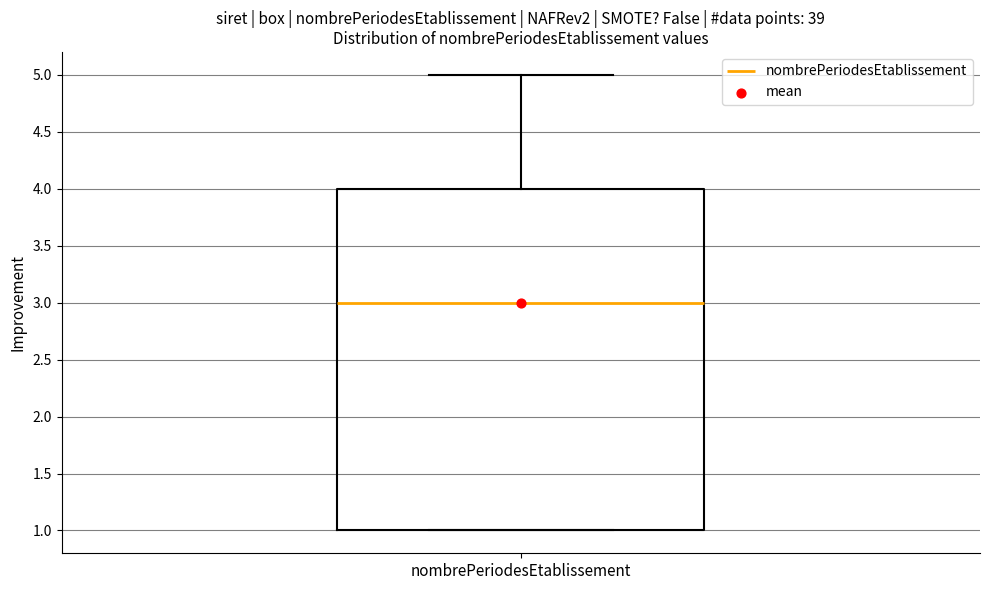

Where is the lower edge of the box for nombrePeriodesEtablissement on the y-axis? The values are not printed on the chart, so give them approximately, as read against the axis.

1